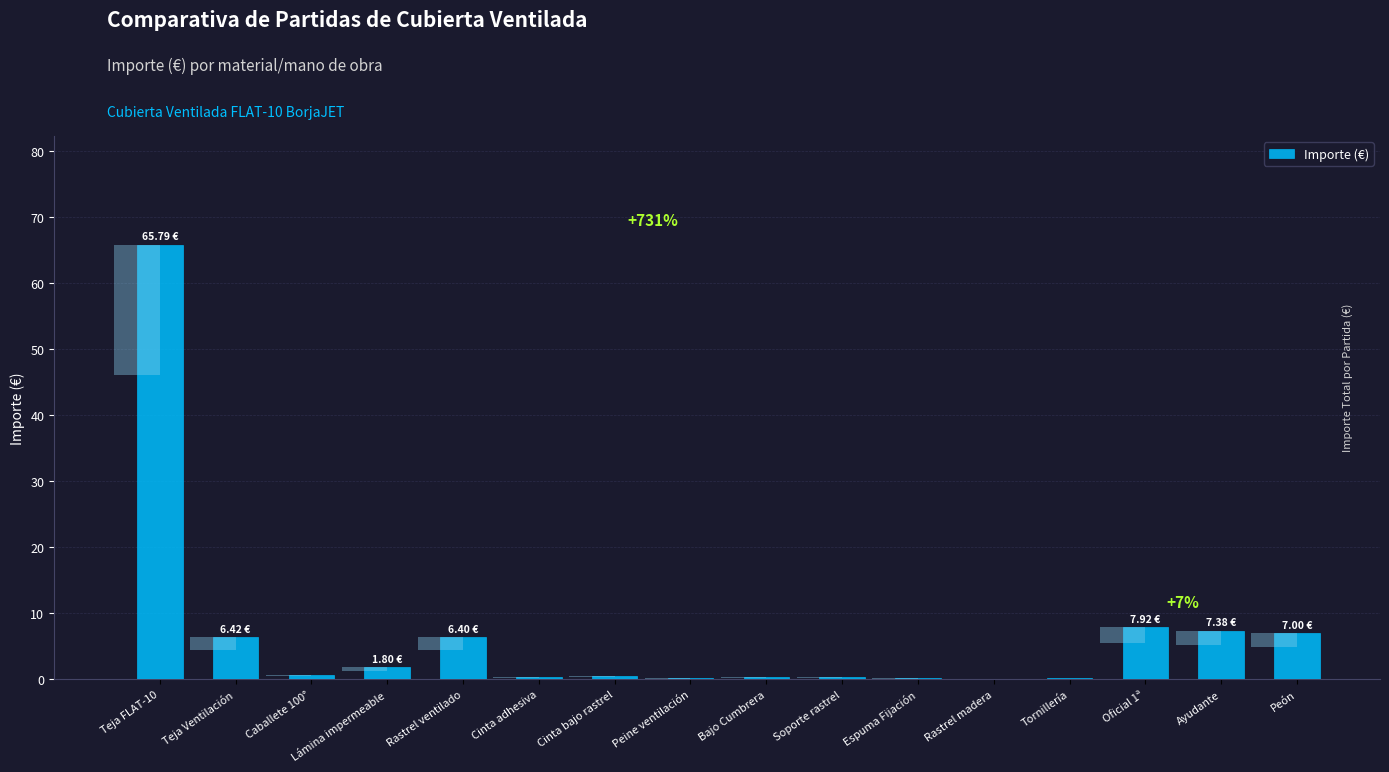

True or false: the data shows 0.7 at Caballete 100°.

True